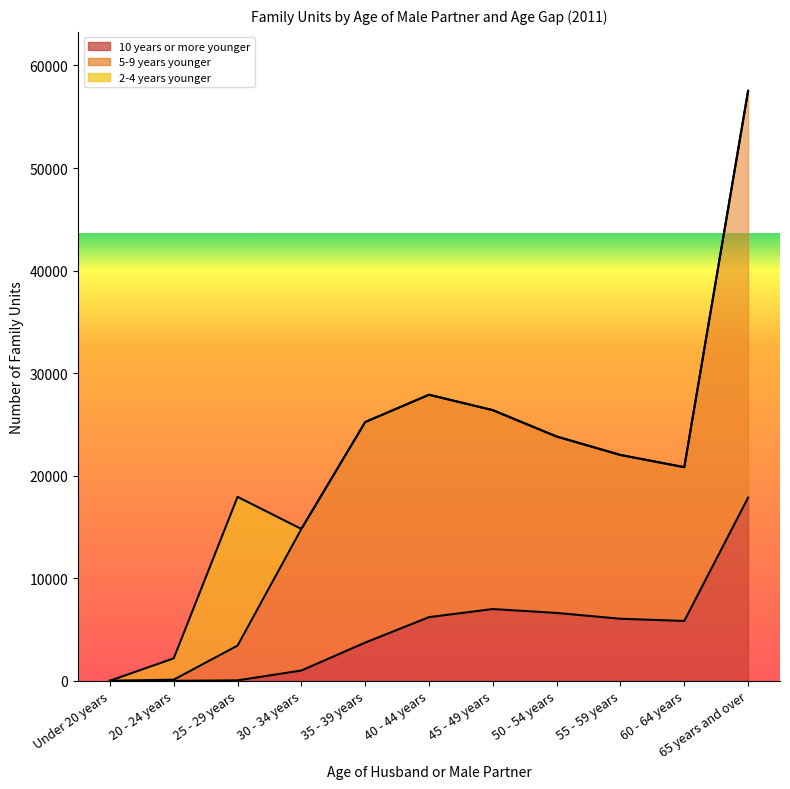

What are all the series names shown in the legend?

10 years or more younger, 5-9 years younger, 2-4 years younger